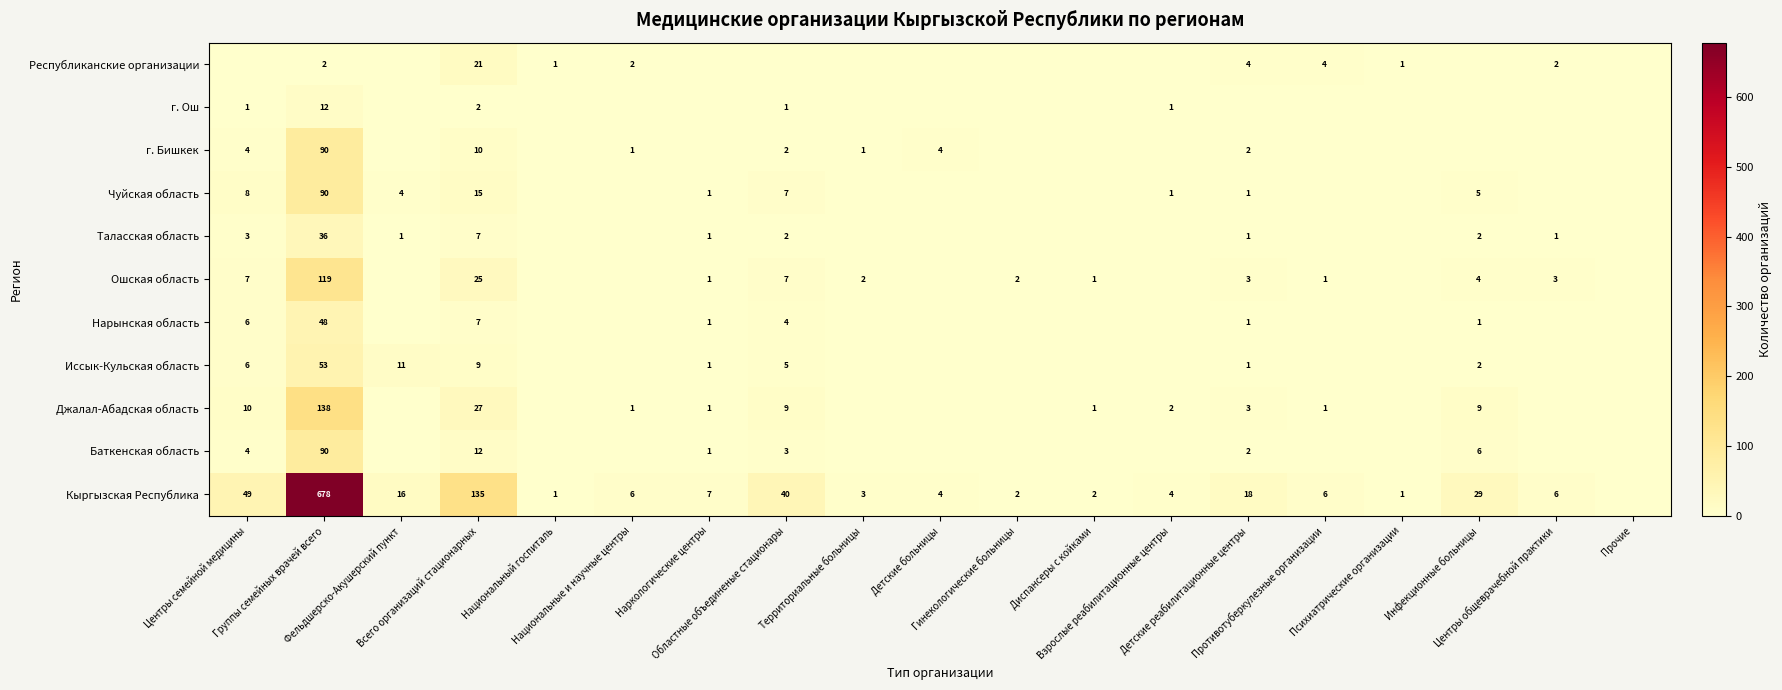

Count the number of categories in the chart.

19